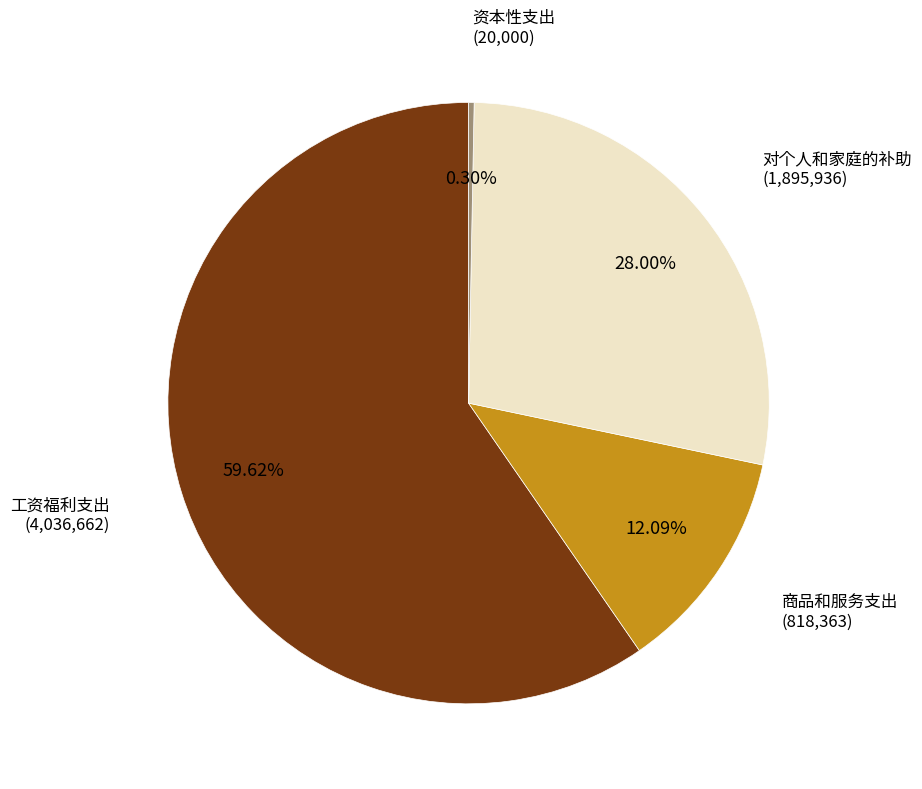

Is there any slice that represents more than half of the pie?

Yes